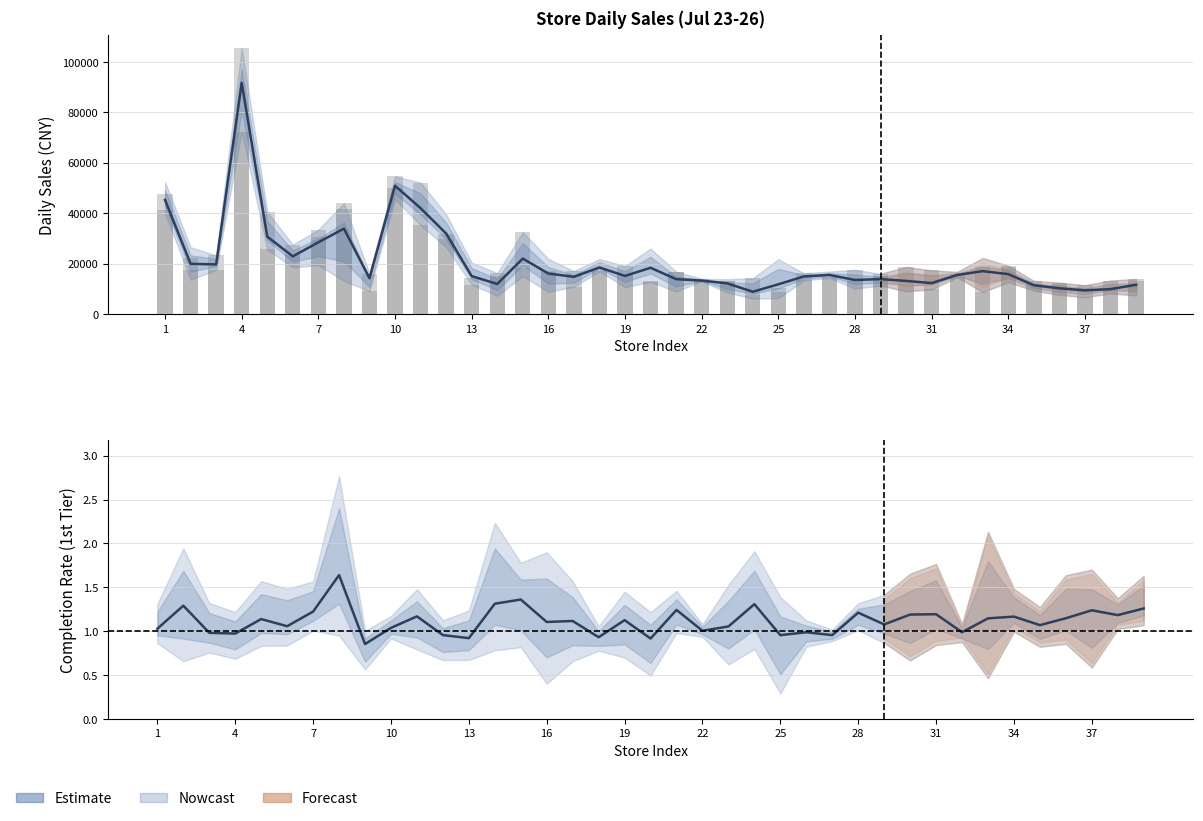

Which category has the lowest value in the Day1_Sales series?

25